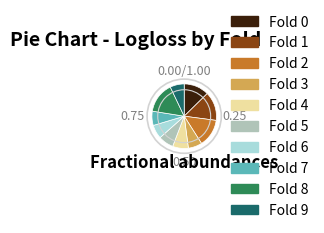

Is there a majority slice in this chart?

No